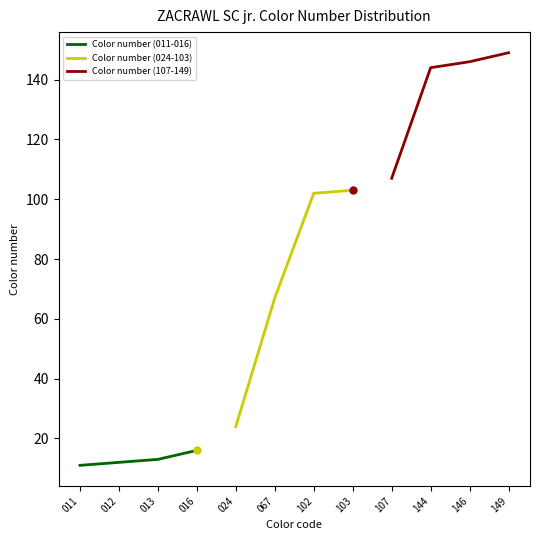

What are all the series names shown in the legend?

Color number (011-016), Color number (024-103), Color number (107-149)